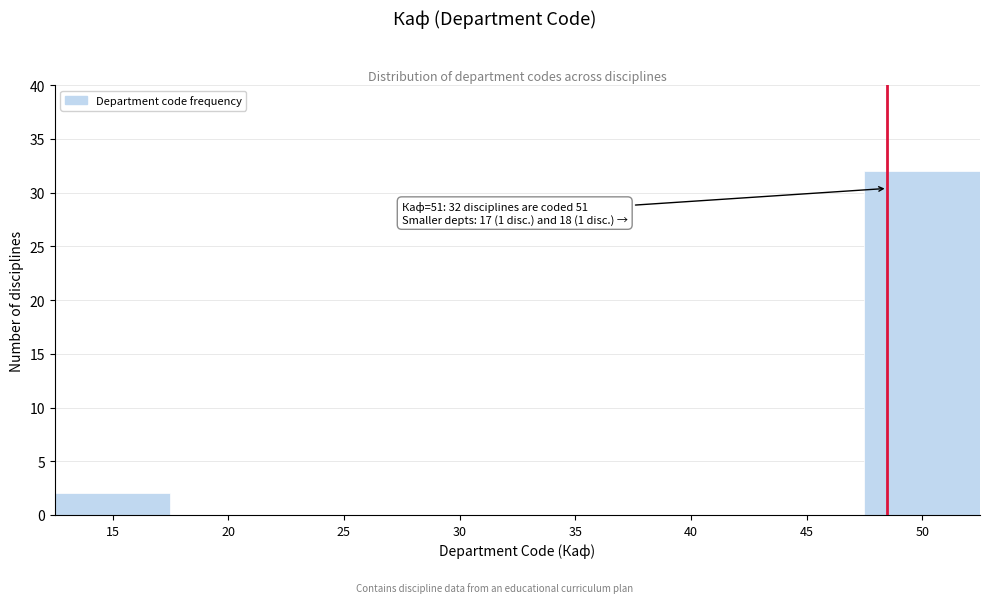

Reading left to right, what are all the values shown in this chart?

15=2	20=0	25=0	30=0	35=0	40=0	45=0	50=32